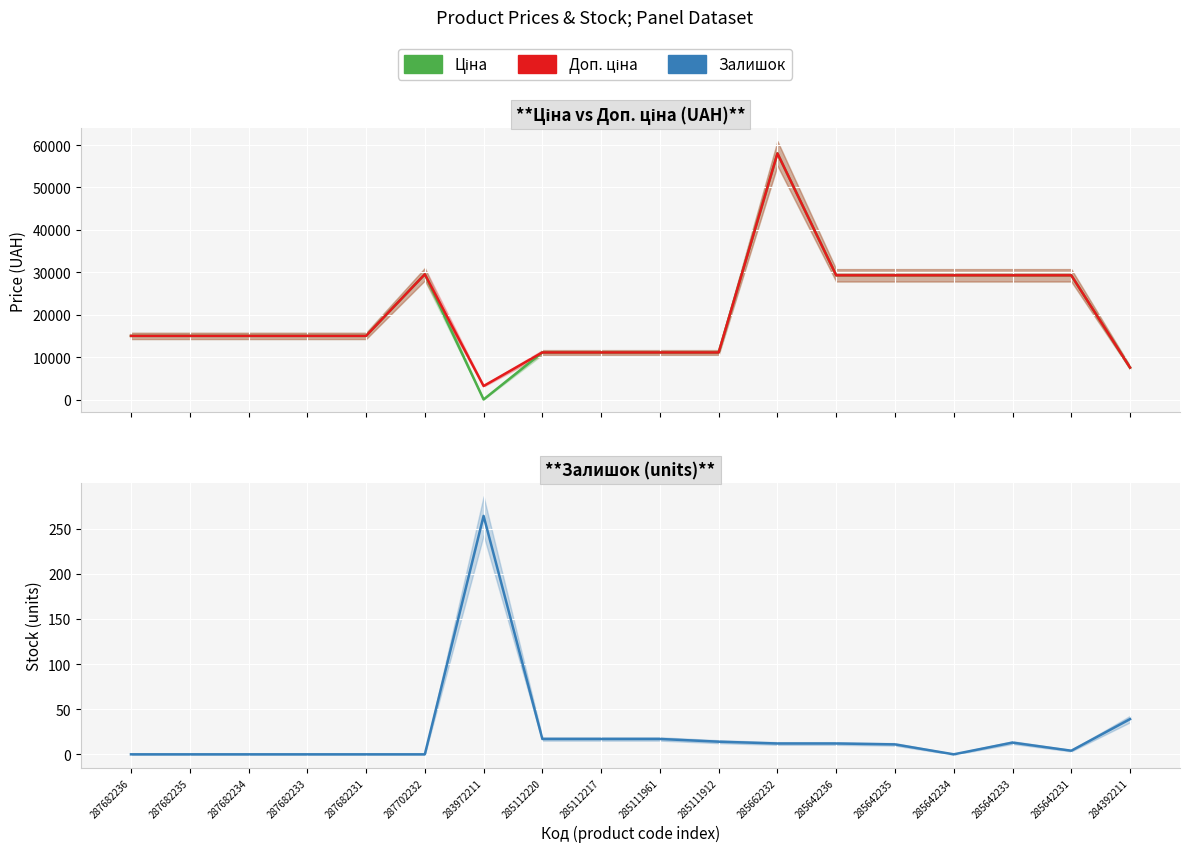

Rank the series at 285111912 from lowest to highest value.

Залишок, Ціна, Доп. ціна